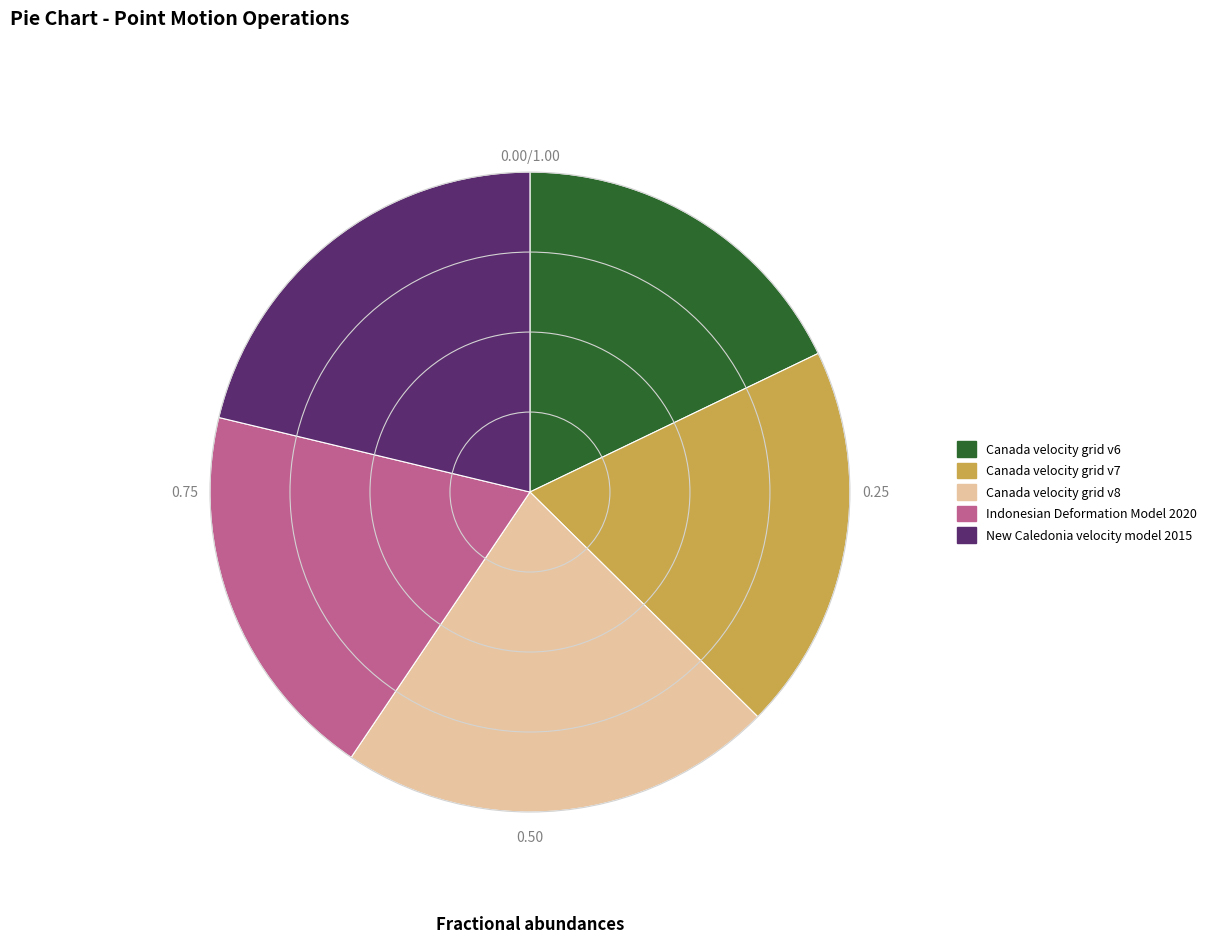

Is it true that New Caledonia velocity model 2015 is 21% of the pie?

True